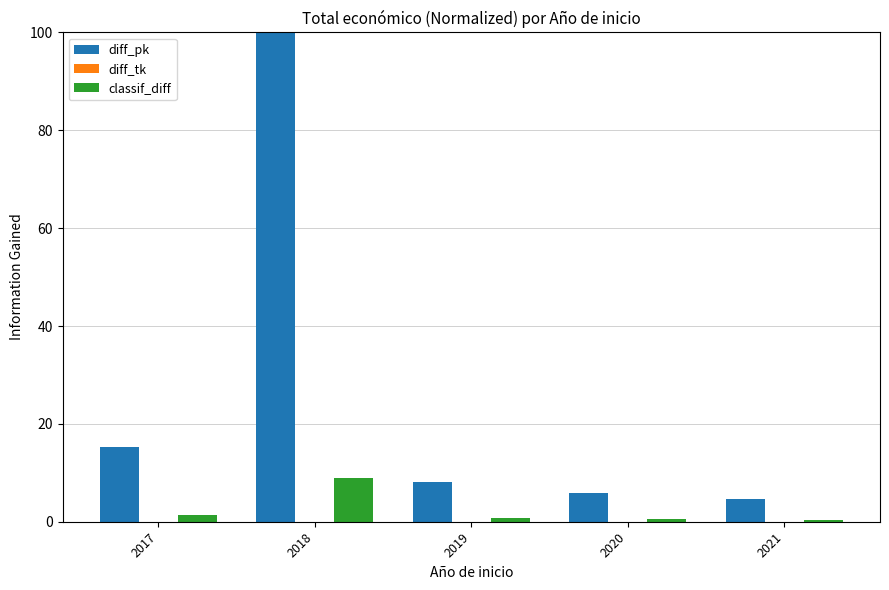

The diff_pk series shows 8.3 at 2021. True or false?

False